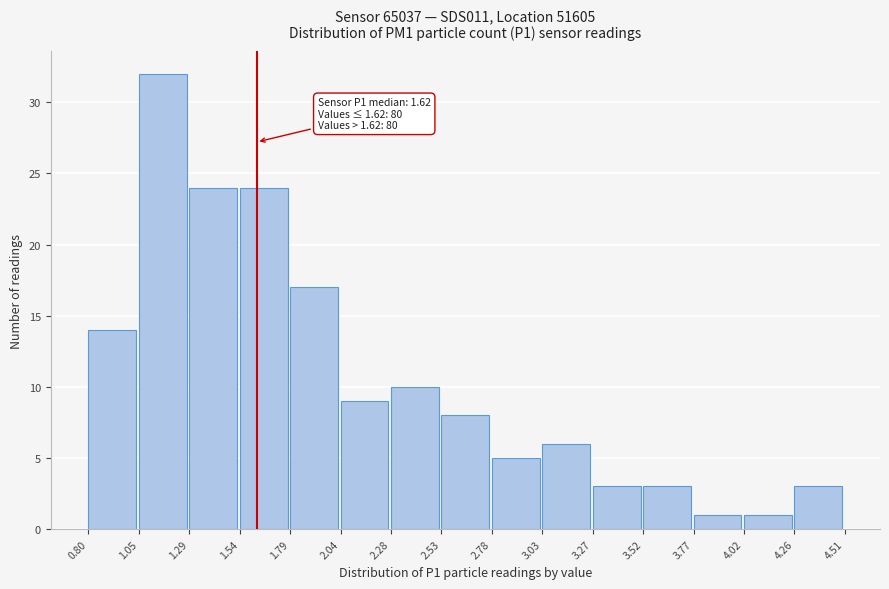

Over which range of the x-axis is the bar tallest?

1.05 to 1.29